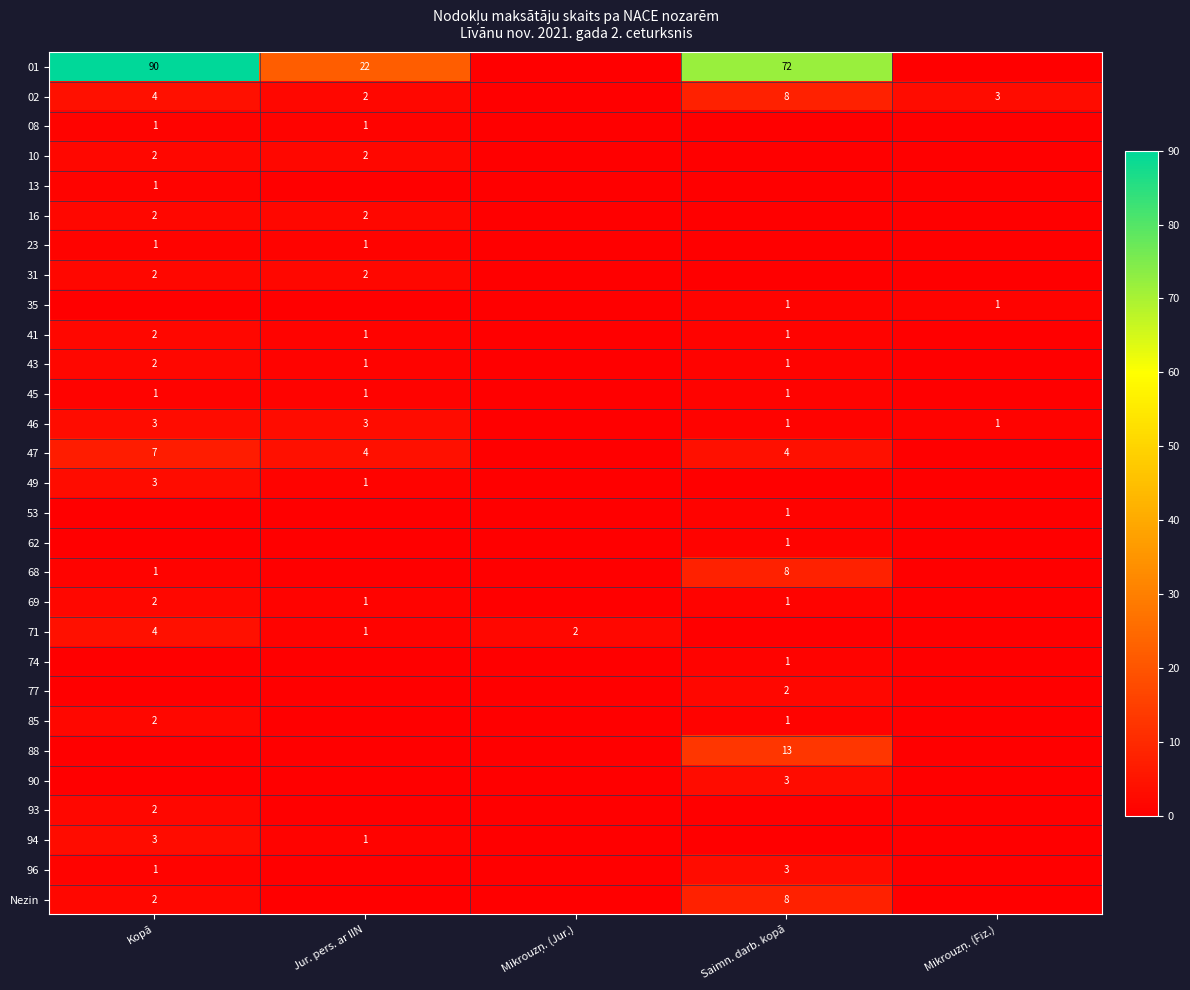

Count the number of data series in this chart.

29